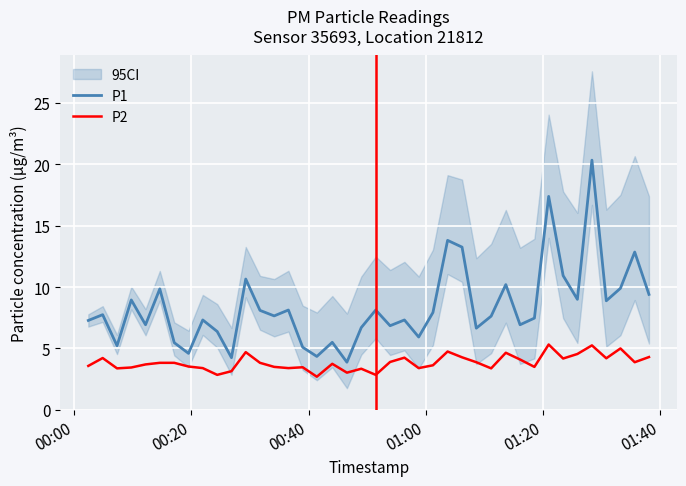

How many values in the P2 series exceed 3?

37